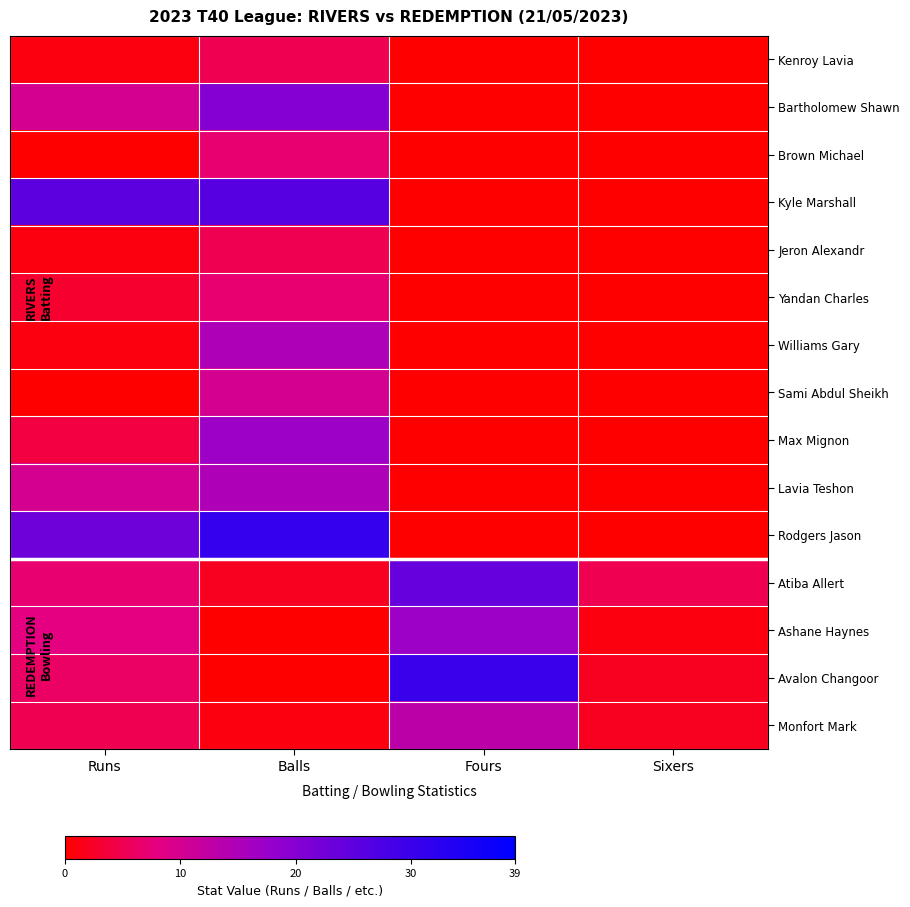

Reading right to left, extract all data points from this chart.

Kenroy Lavia: Sixers=0.0	Fours=0.0	Balls=5.0	Runs=1.0
Bartholomew Shawn: Sixers=0.0	Fours=0.0	Balls=20.0	Runs=10.0
Brown Michael: Sixers=0.0	Fours=0.0	Balls=7.0	Runs=0.0
Kyle Marshall: Sixers=0.0	Fours=0.0	Balls=26.0	Runs=25.0
Jeron Alexandr: Sixers=0.0	Fours=0.0	Balls=5.0	Runs=1.0
Yandan Charles: Sixers=0.0	Fours=0.0	Balls=7.0	Runs=3.0
Williams Gary: Sixers=0.0	Fours=0.0	Balls=15.0	Runs=1.0
Sami Abdul Sheikh: Sixers=0.0	Fours=0.0	Balls=10.0	Runs=0.0
Max Mignon: Sixers=0.0	Fours=0.0	Balls=17.0	Runs=4.0
Lavia Teshon: Sixers=0.0	Fours=0.0	Balls=15.0	Runs=10.0
Rodgers Jason: Sixers=0.0	Fours=0.0	Balls=31.0	Runs=23.0
Atiba Allert: Sixers=5.0	Fours=24.0	Balls=2.0	Runs=7.0
Ashane Haynes: Sixers=1.0	Fours=17.0	Balls=0.0	Runs=8.0
Avalon Changoor: Sixers=2.0	Fours=30.0	Balls=0.0	Runs=6.2
Monfort Mark: Sixers=2.0	Fours=13.0	Balls=1.0	Runs=5.0